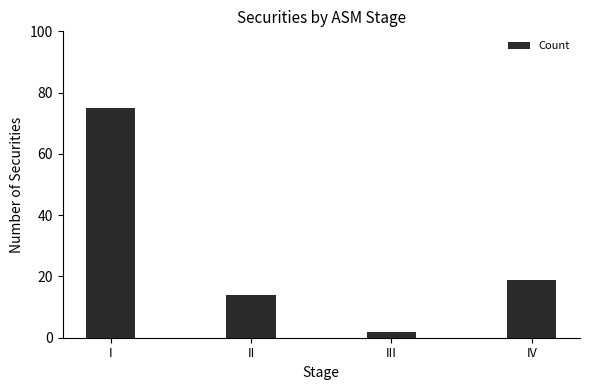

Is it true that the value at IV is 19?

True